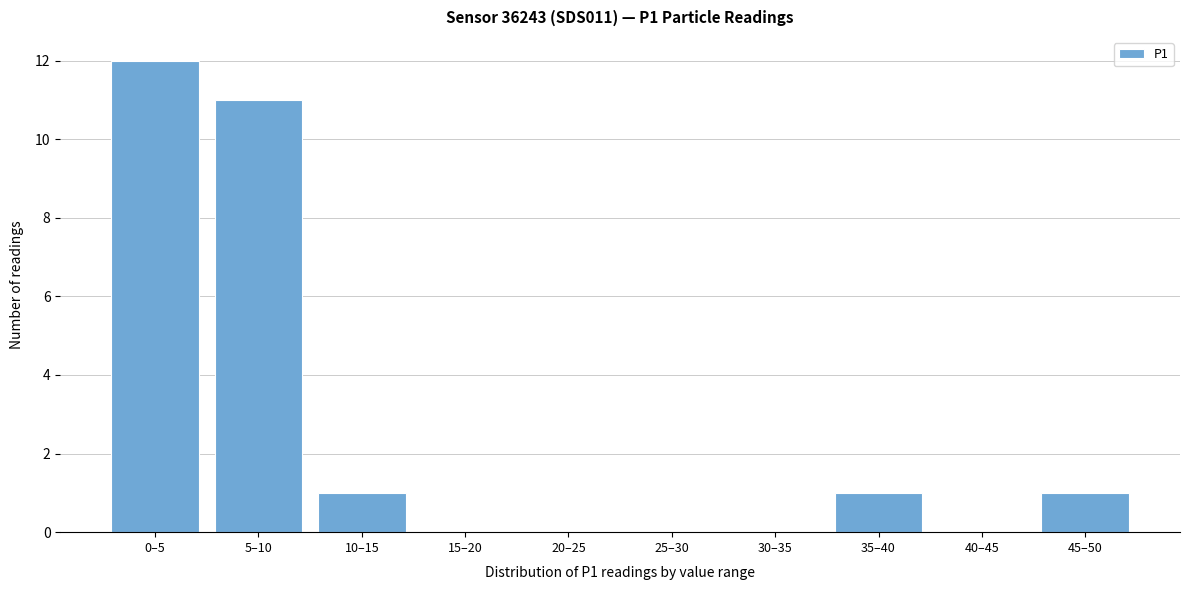

Reading left to right, transcribe all the data shown in this chart.

0–5=12	5–10=11	10–15=1	15–20=0	20–25=0	25–30=0	30–35=0	35–40=1	40–45=0	45–50=1